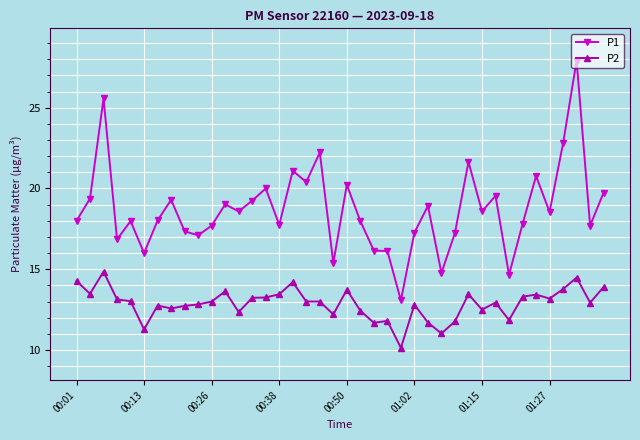

True or false: P1 has more than 1 interior local peaks.

True